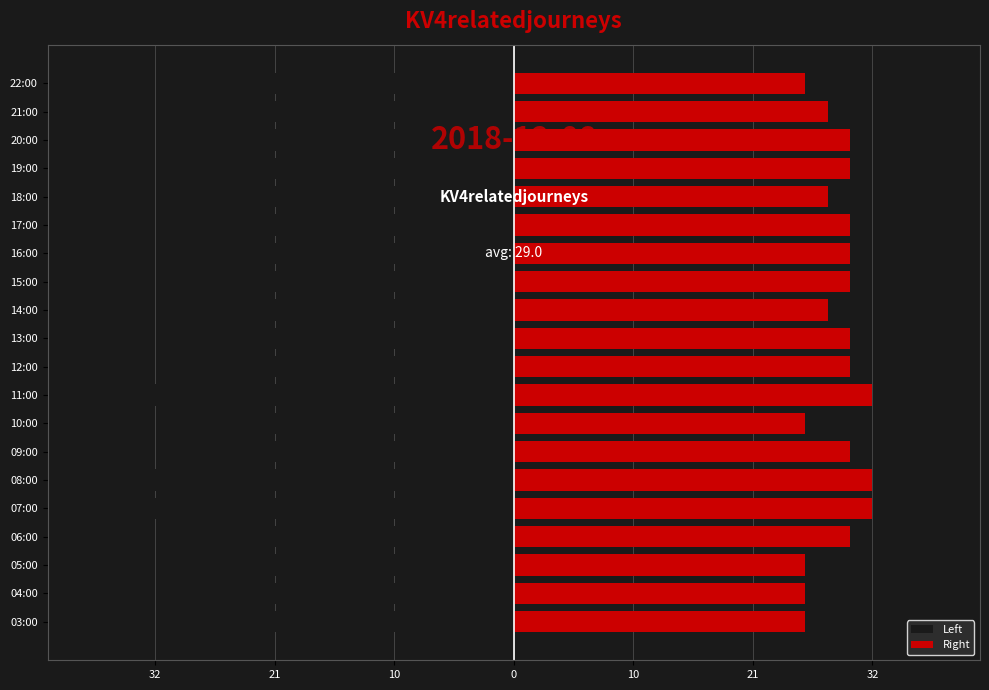

What is the spread (max minus min) of values at 06:00?

60